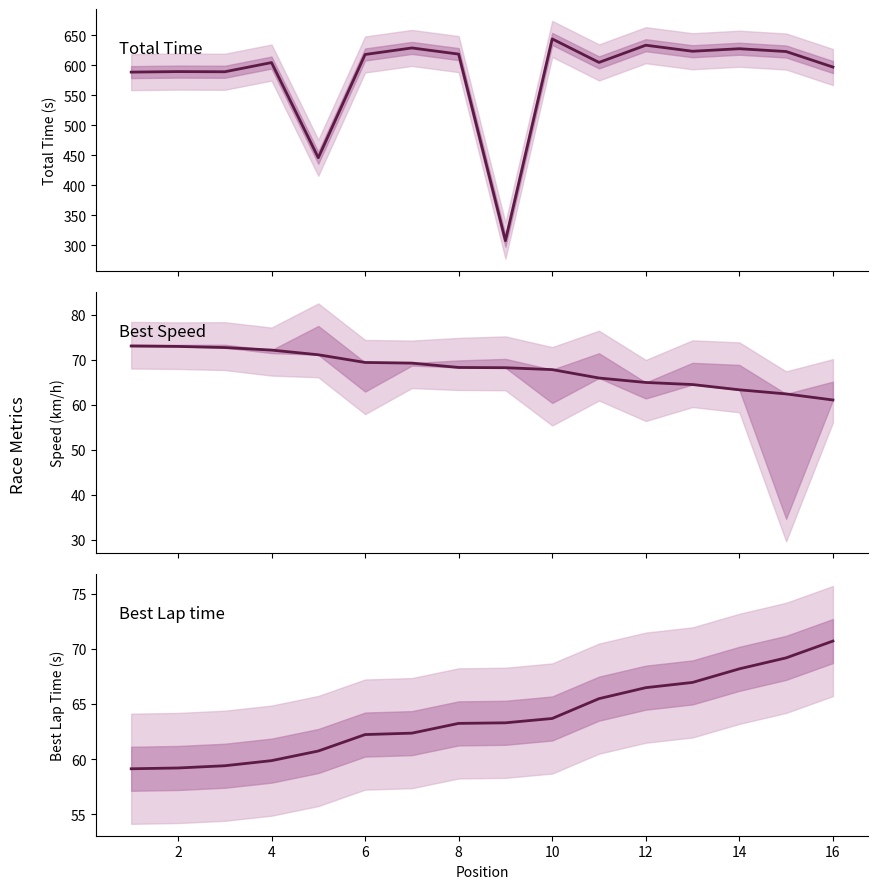

Reading left to right, list all the values displayed in this chart.

Total Time: 588.2	589.1	588.8	604.1	445.7	617.6	628.5	618.2	307.6	643.5	604.4	633.0	623.0	627.2	622.5	596.7
Best Speed: 73.1	73.0	72.7	72.2	71.1	69.4	69.3	68.3	68.3	67.8	66.0	65.0	64.5	63.4	62.4	61.1
Best Lap time: 59.1	59.2	59.4	59.9	60.7	62.2	62.4	63.2	63.3	63.7	65.5	66.5	67.0	68.2	69.2	70.7